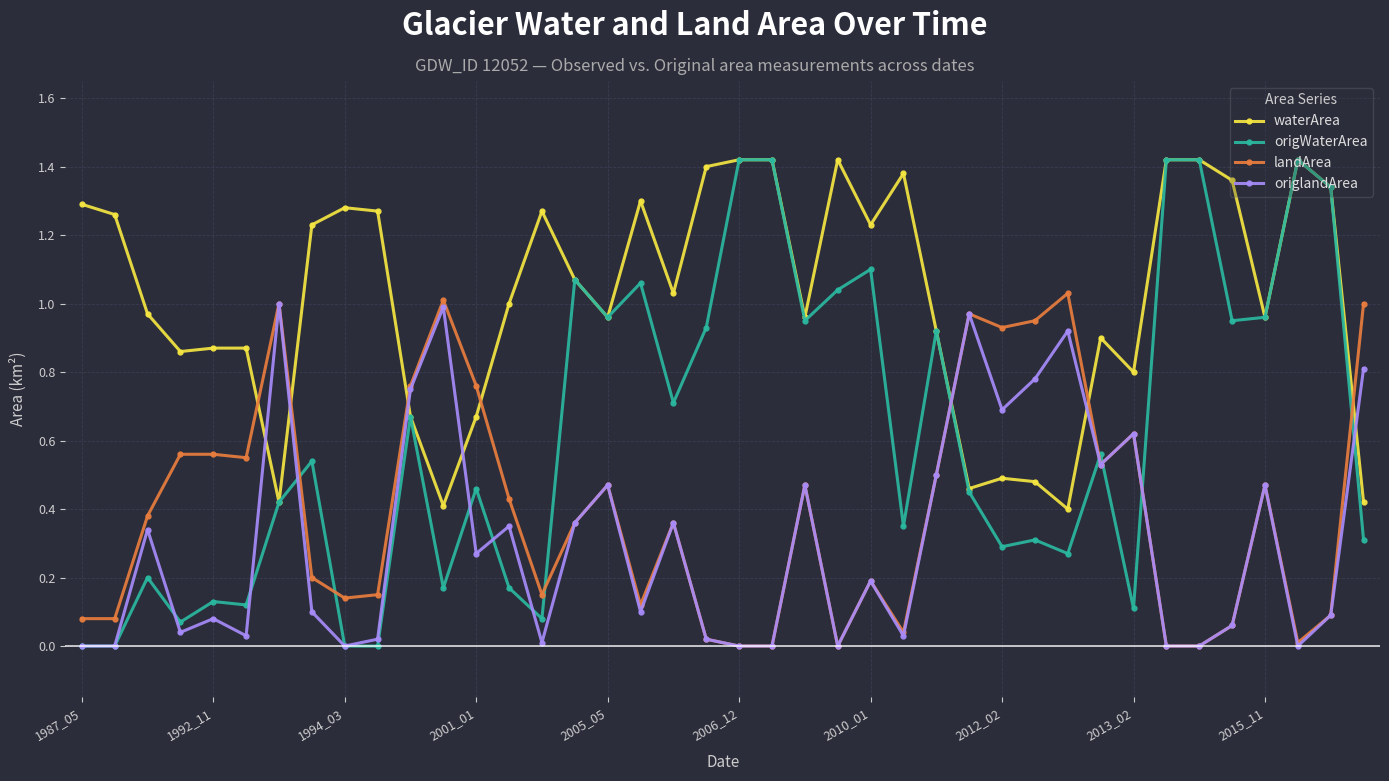

True or false: origlandArea and origWaterArea cross at least once.

True